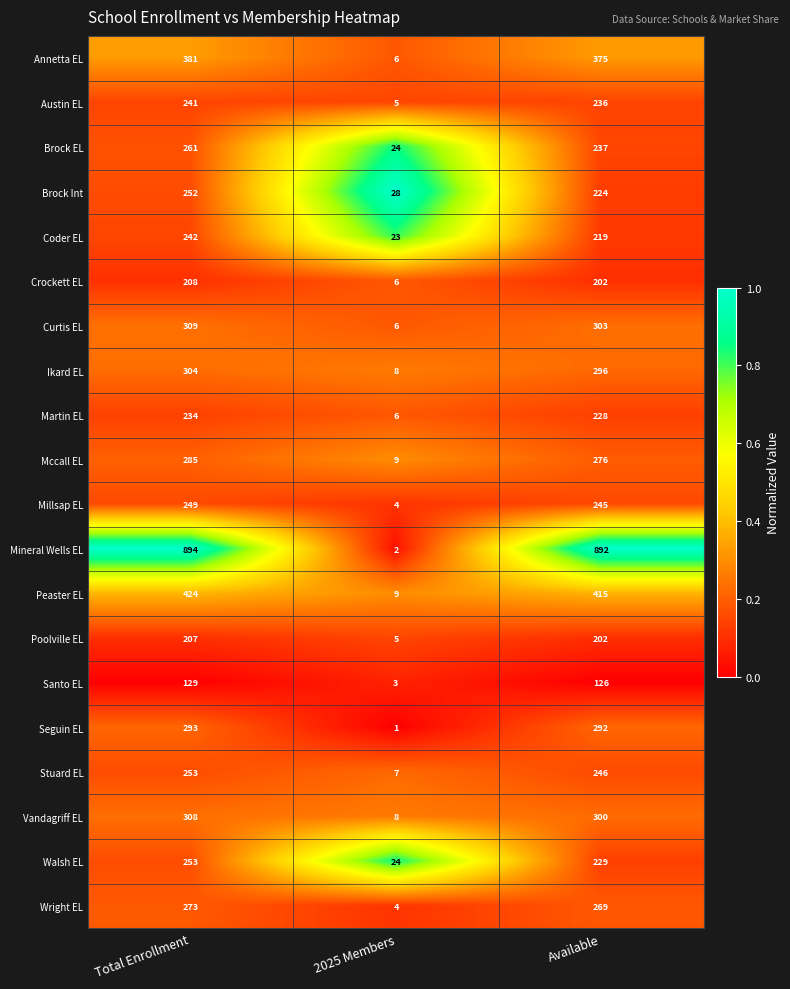

List the labels in order of Mineral Wells EL value, largest first.

Total Enrollment, Available, 2025 Members